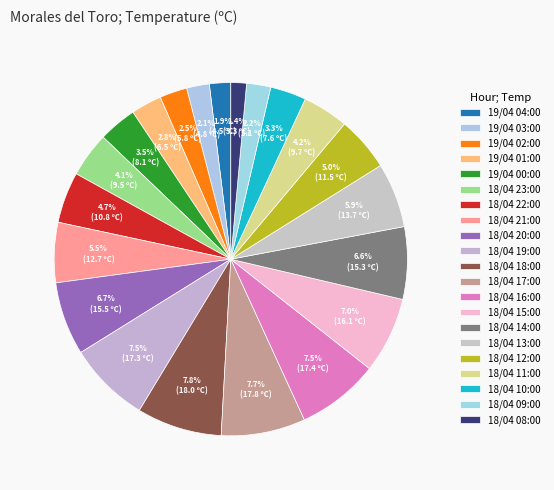

How many slices are in this pie chart?

21